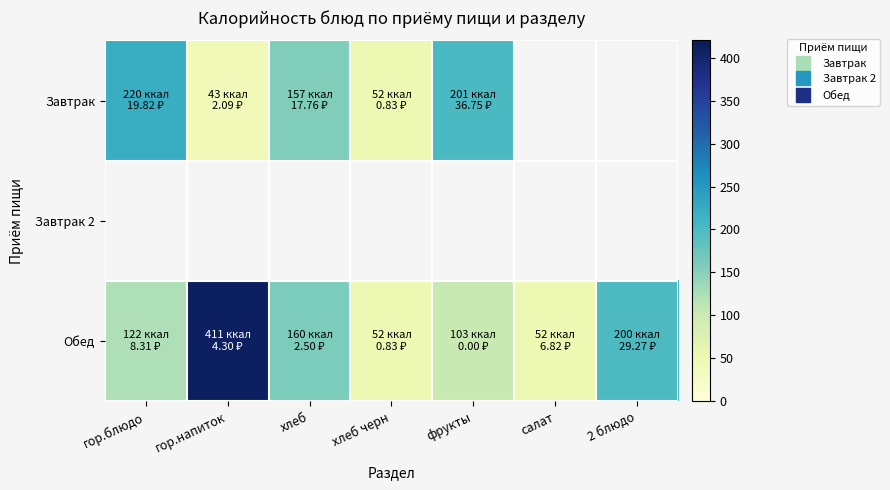

What is the maximum value shown in the chart?

411.0